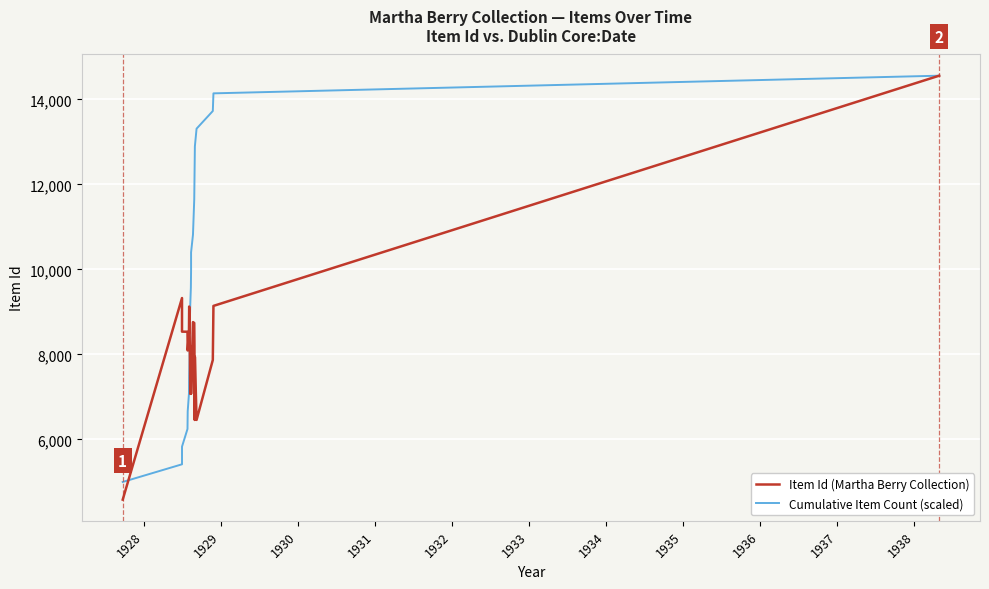

How many data points in Cumulative Item Count (scaled) are above 9986?

12